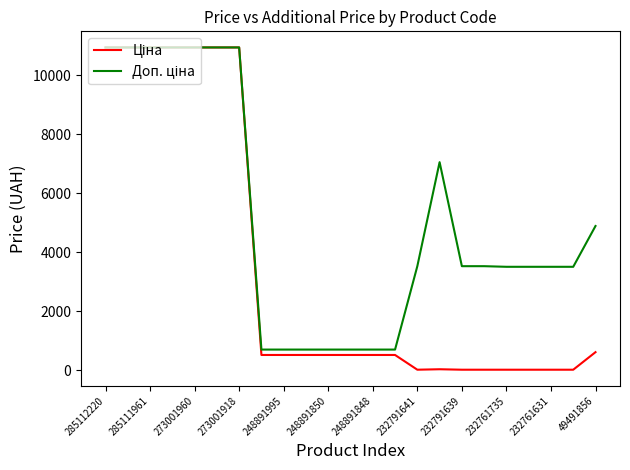

What is the greatest value displayed?

10952.0